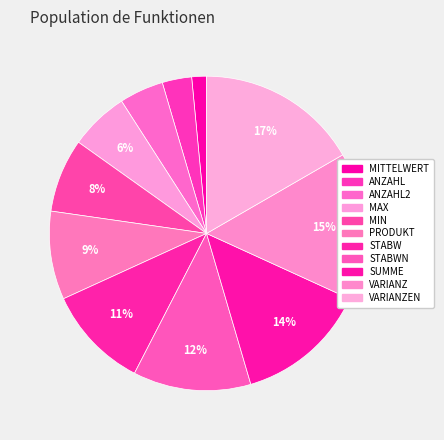

To the nearest percent, what portion does ANZAHL2 represent?

5%